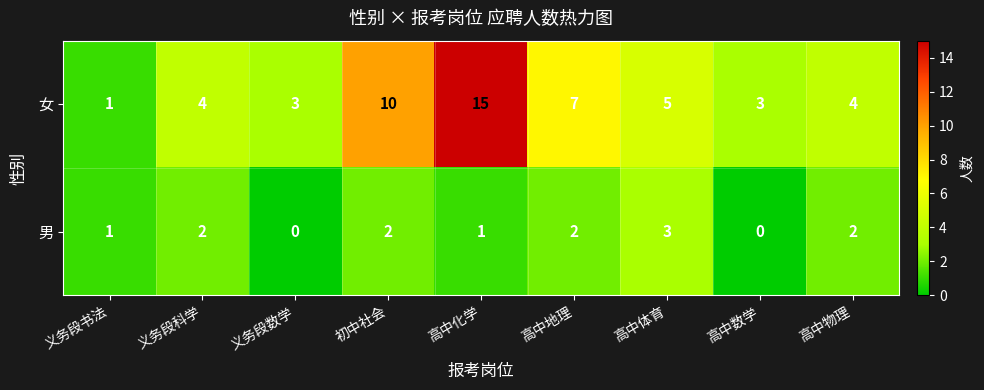

Reading left to right, transcribe all the data shown in this chart.

女: 义务段书法=1	义务段科学=4	义务段数学=3	初中社会=10	高中化学=15	高中地理=7	高中体育=5	高中数学=3	高中物理=4
男: 义务段书法=1	义务段科学=2	义务段数学=0	初中社会=2	高中化学=1	高中地理=2	高中体育=3	高中数学=0	高中物理=2